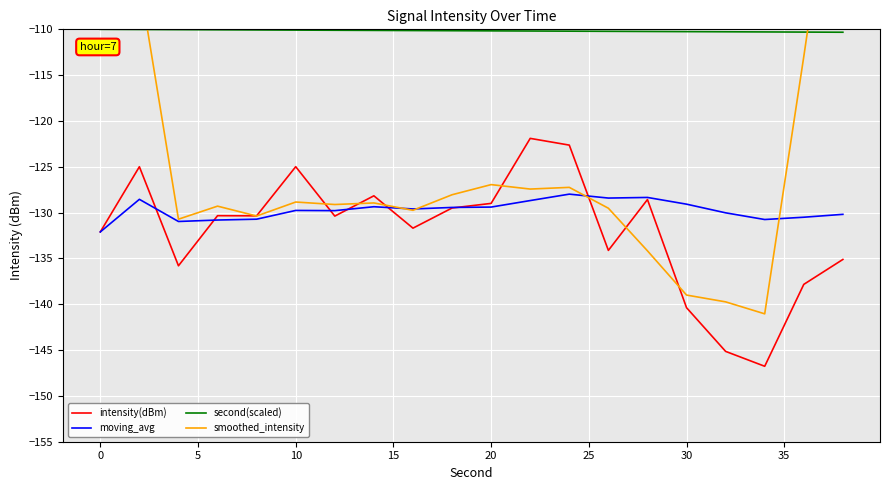

True or false: second(scaled) has more than 0 points higher than both neighbors.

False